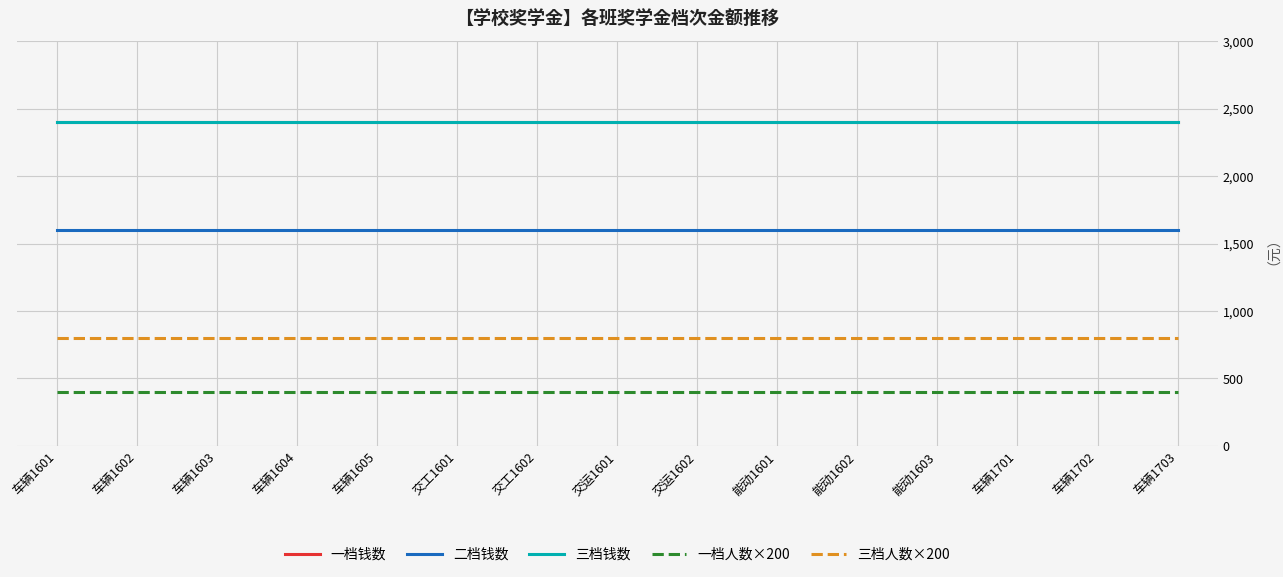

True or false: 三档人数×200 and 二档钱数 cross at least once.

False